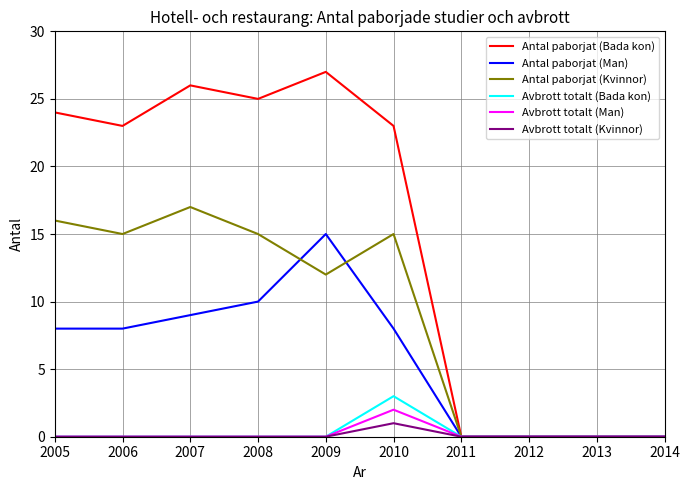

Which series changed the most between 2008 and 2009?

Antal paborjat (Man)